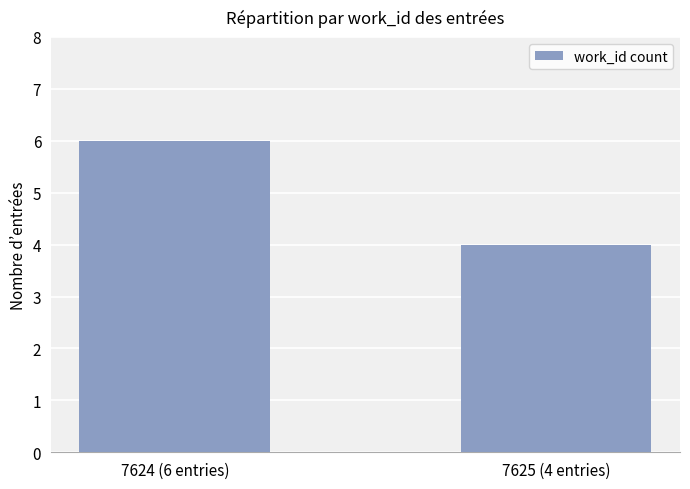

What is the value of the 1st bar from the left?

6